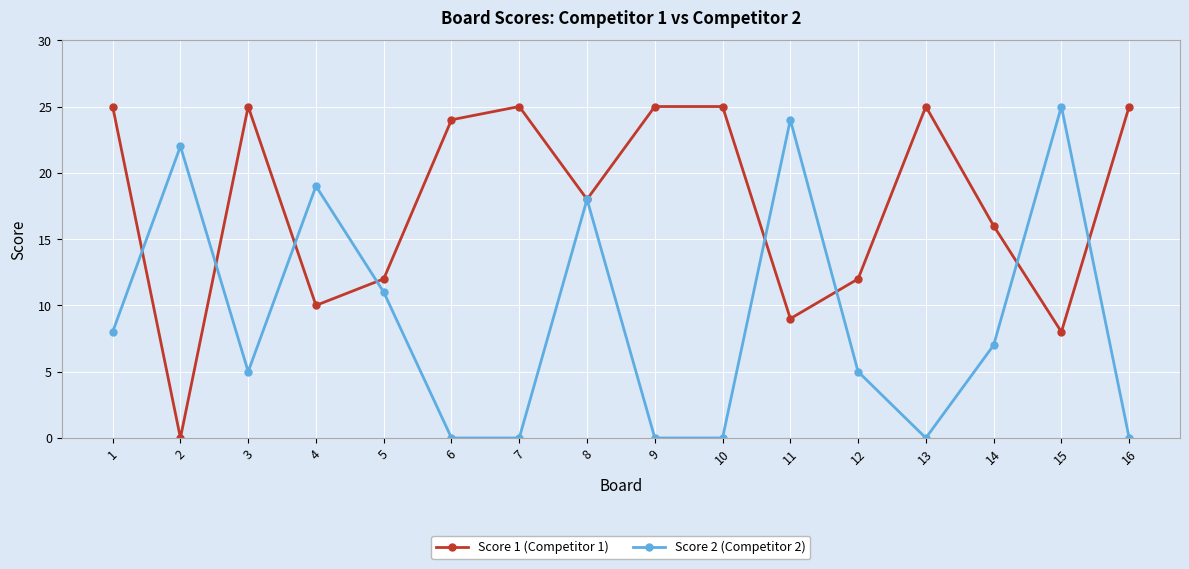

What is the value of the Score 2 (Competitor 2) point at the 4th from the left?

19